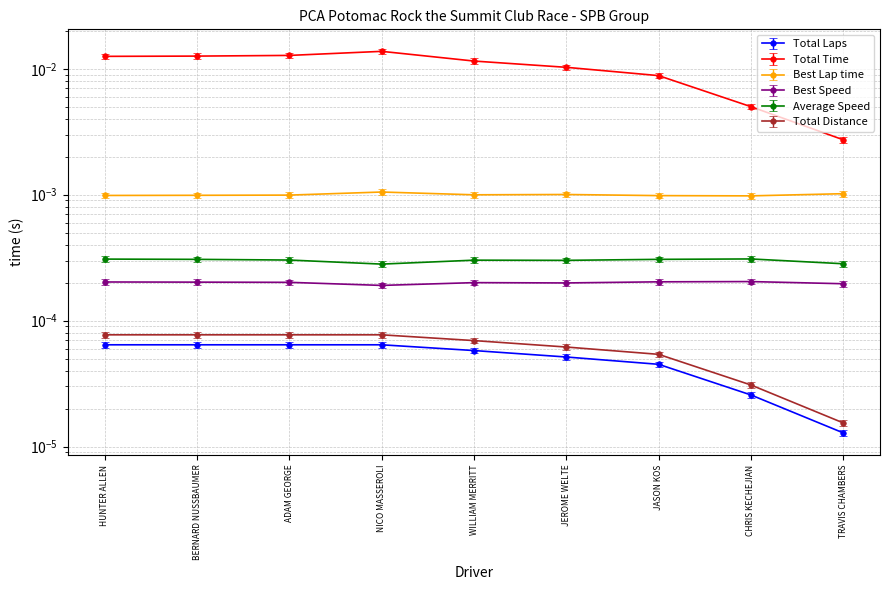

True or false: Best Lap time and Total Distance cross at least once.

False